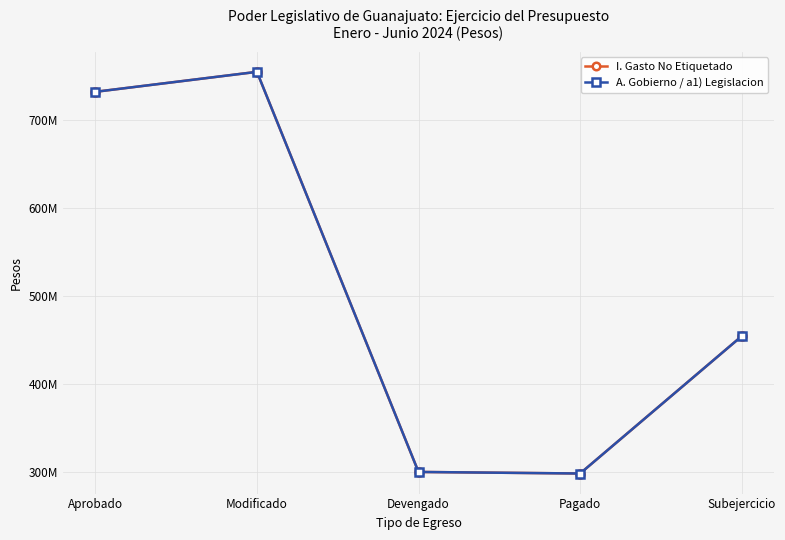

Is this an area chart (filled region under the line)?

No